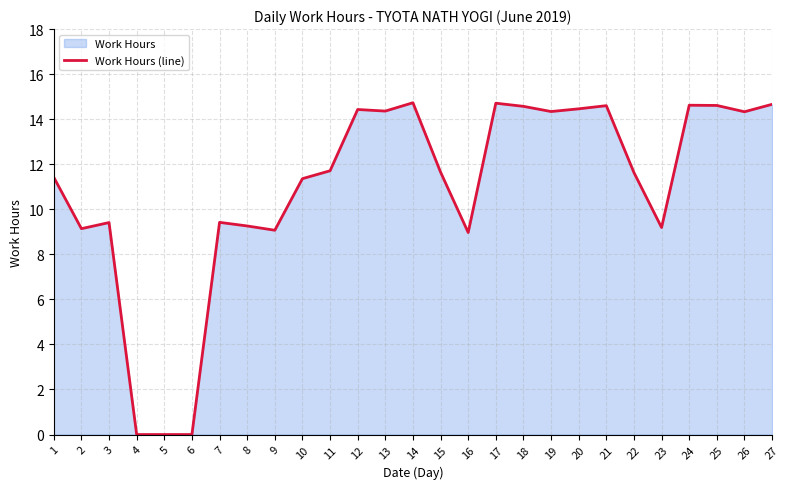

Which has a higher value, 2 or 16?

2